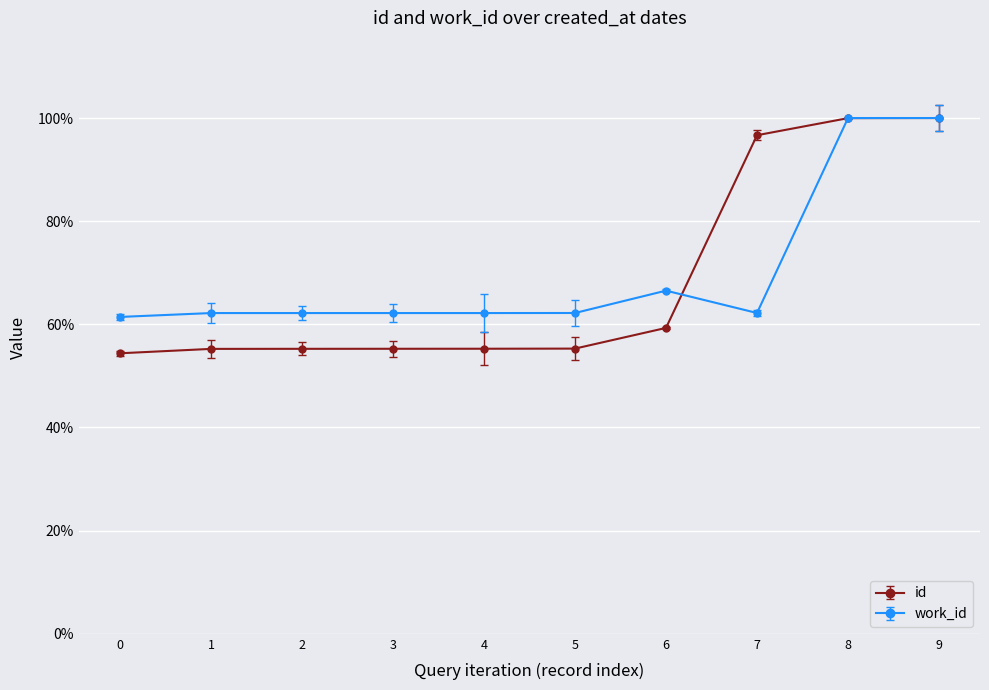

Which series has the largest range (max minus min)?

id